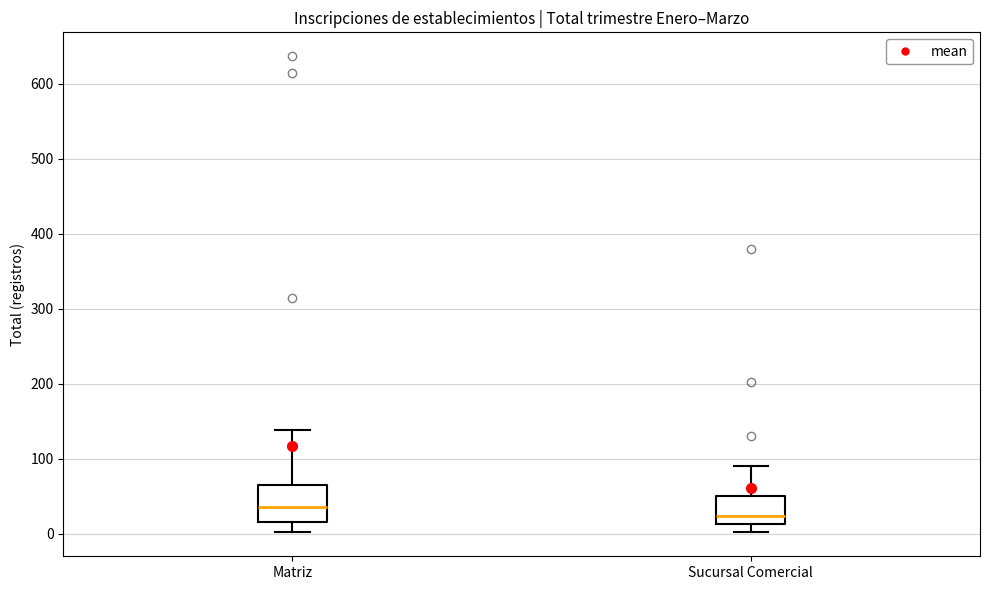

Where does the lower whisker of the box for Sucursal Comercial end on the y-axis? The values are not printed on the chart, so give them approximately, as read against the axis.

0